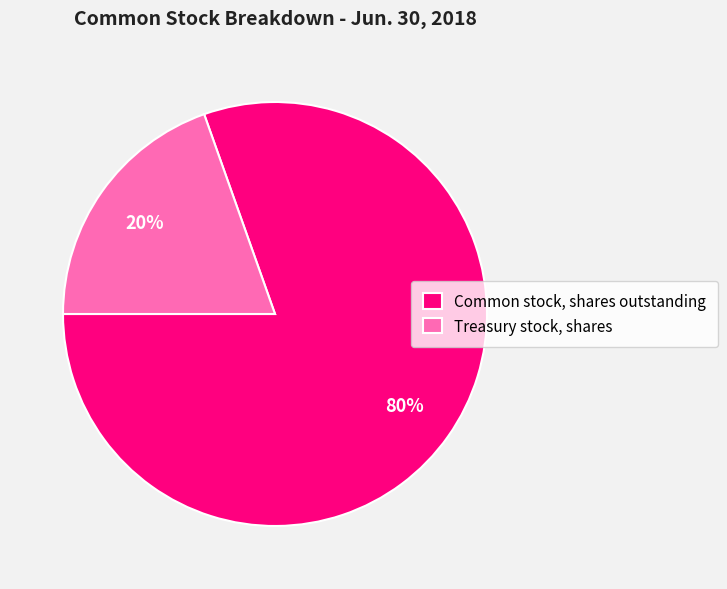

How many slices are in this pie chart?

2